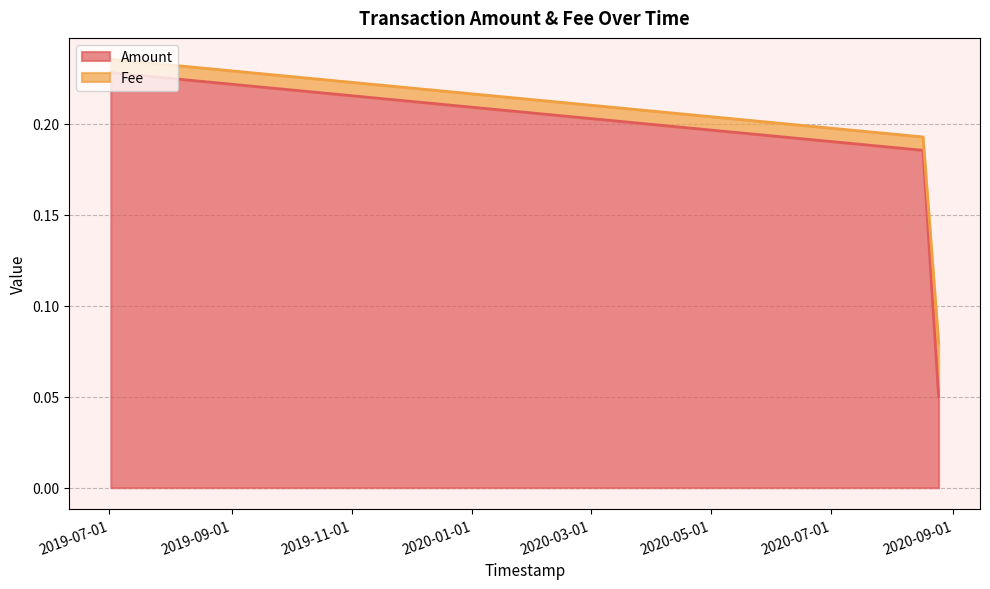

Count the values in the range 0 to 1.

3